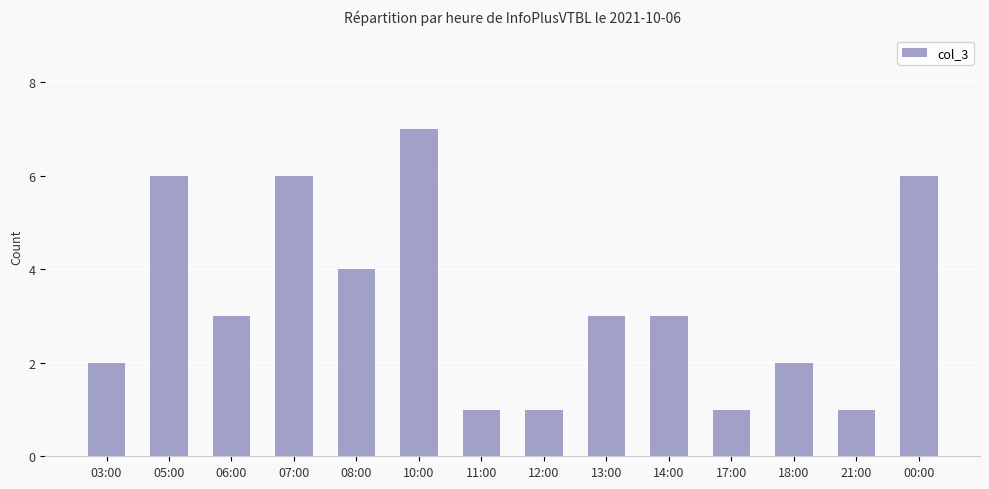

Reading left to right, what are all the values shown in this chart?

2	6	3	6	4	7	1	1	3	3	1	2	1	6